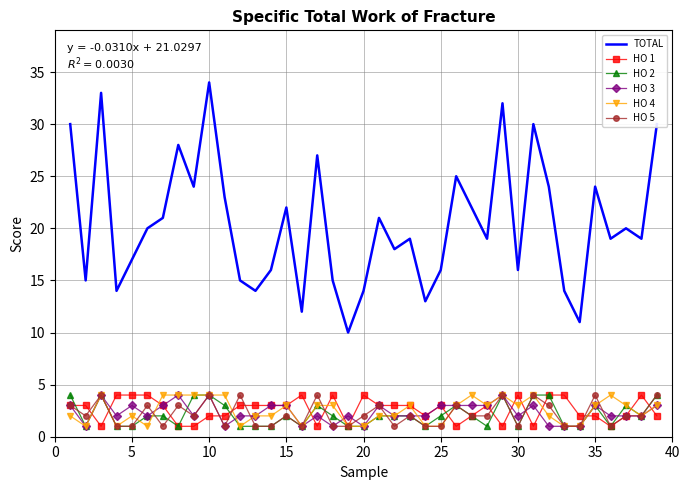

True or false: TOTAL and HO 5 intersect in this chart.

False